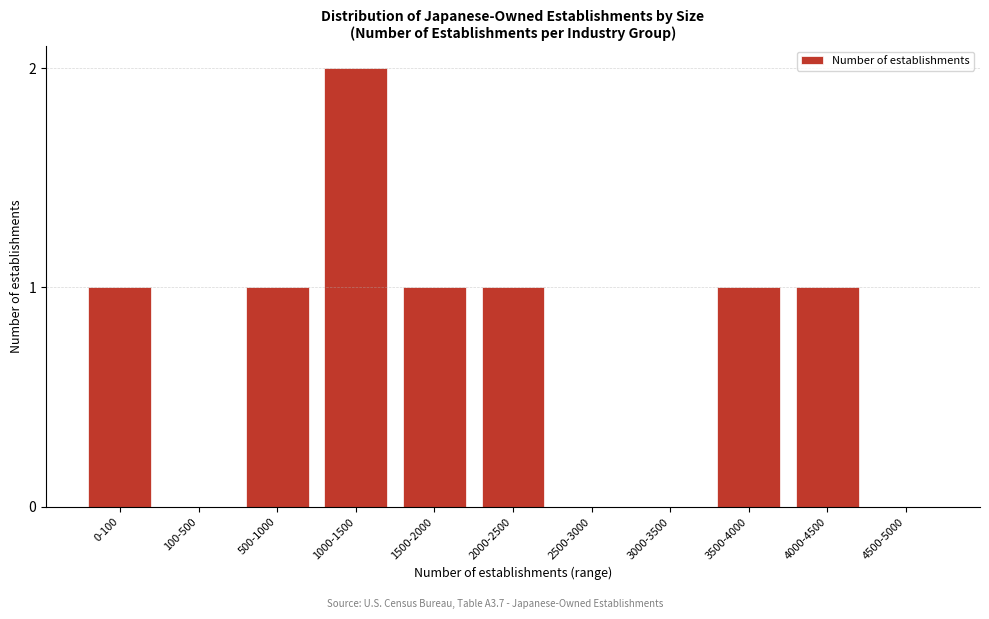

Reading right to left, extract all data points from this chart.

4500-5000=0	4000-4500=1	3500-4000=1	3000-3500=0	2500-3000=0	2000-2500=1	1500-2000=1	1000-1500=2	500-1000=1	100-500=0	0-100=1